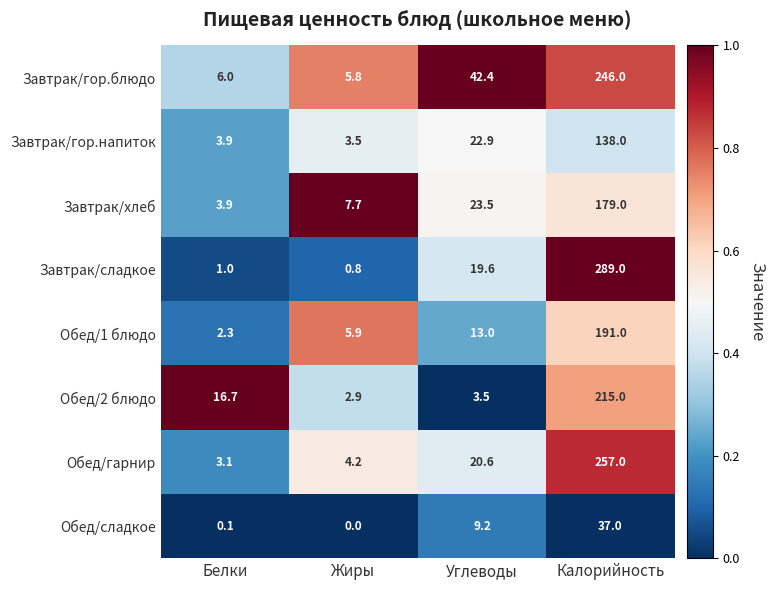

Which series has the largest total across all categories?

Завтрак/сладкое